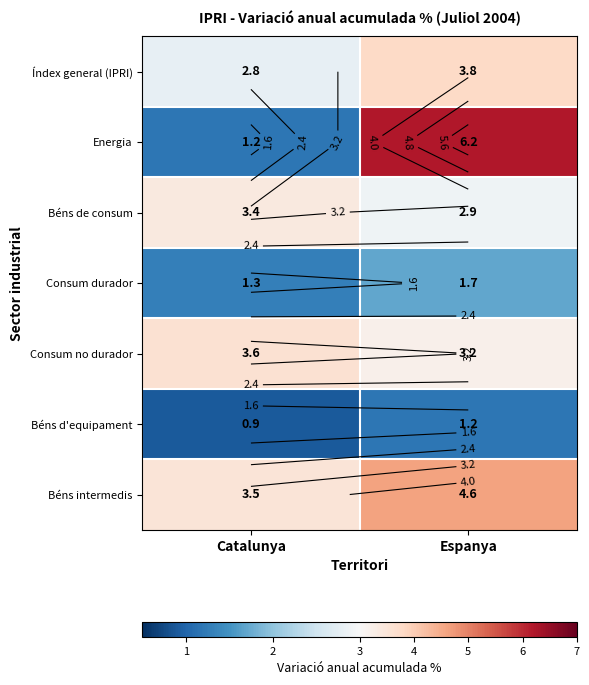

Which label corresponds to the smallest value in the chart?

Catalunya